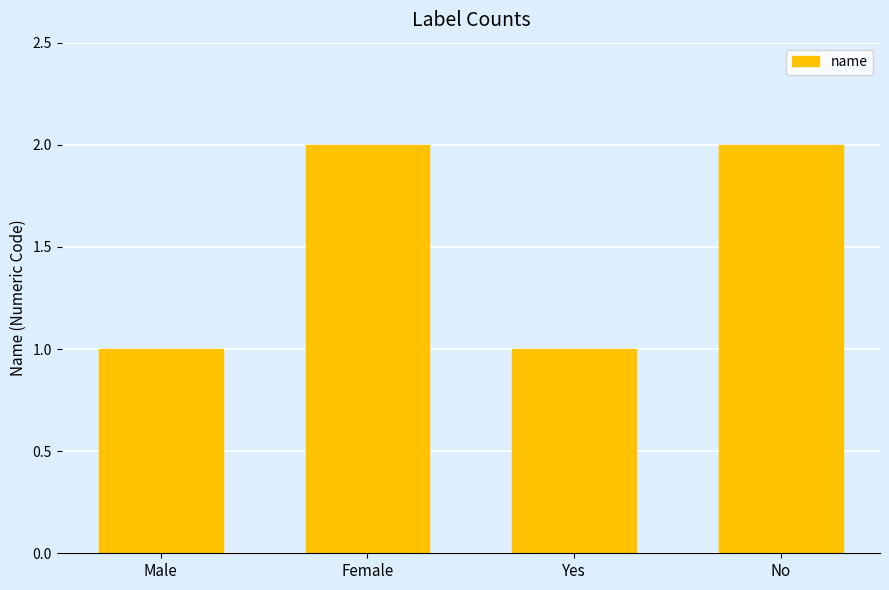

What is the label of the 1st bar from the right?

No